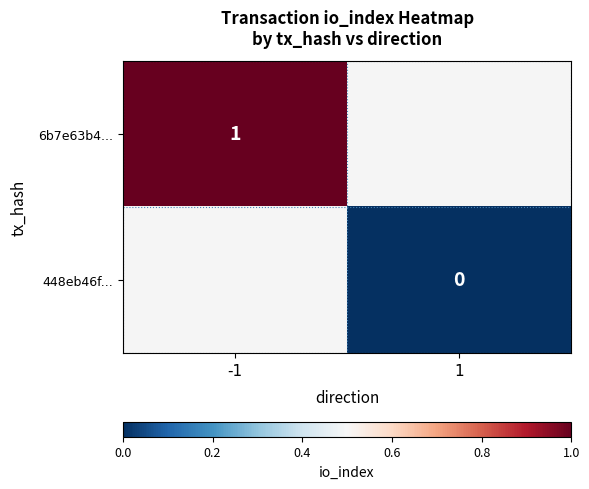

True or false: 6b7e63b4... has a value of 2 at -1.

False